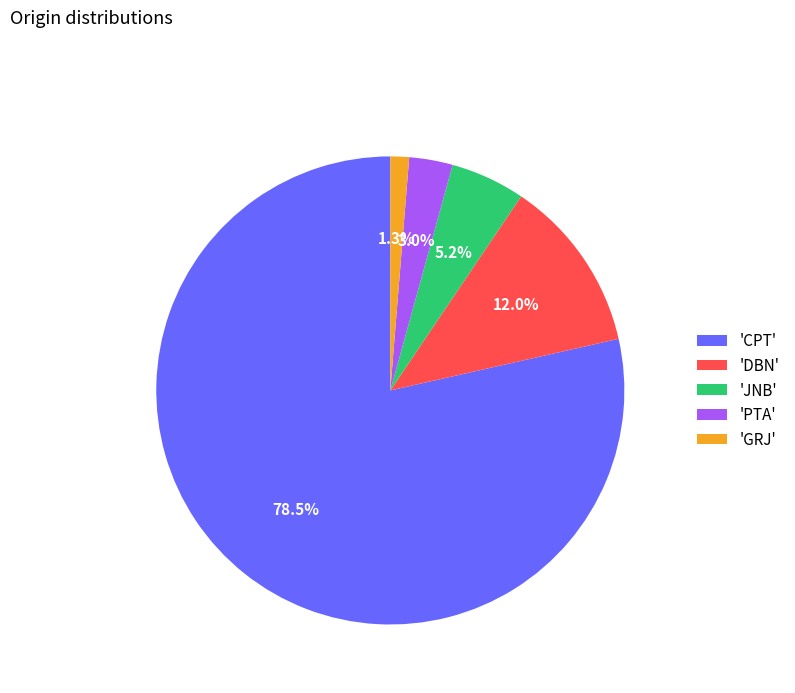

Combined, what portion of the pie is 'JNB' and 'PTA'?

8.2%